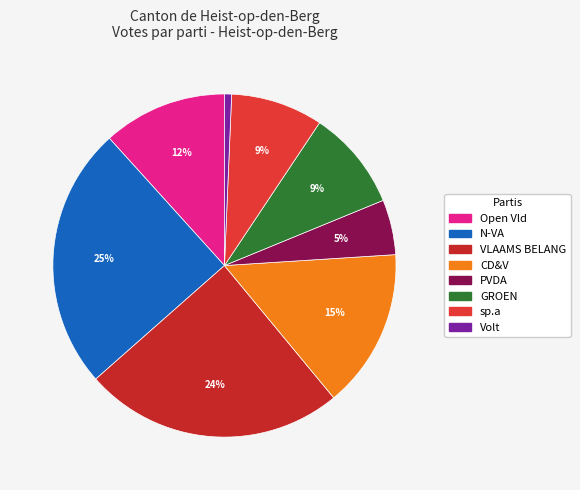

How much of the chart is everything except sp.a?

91.3%